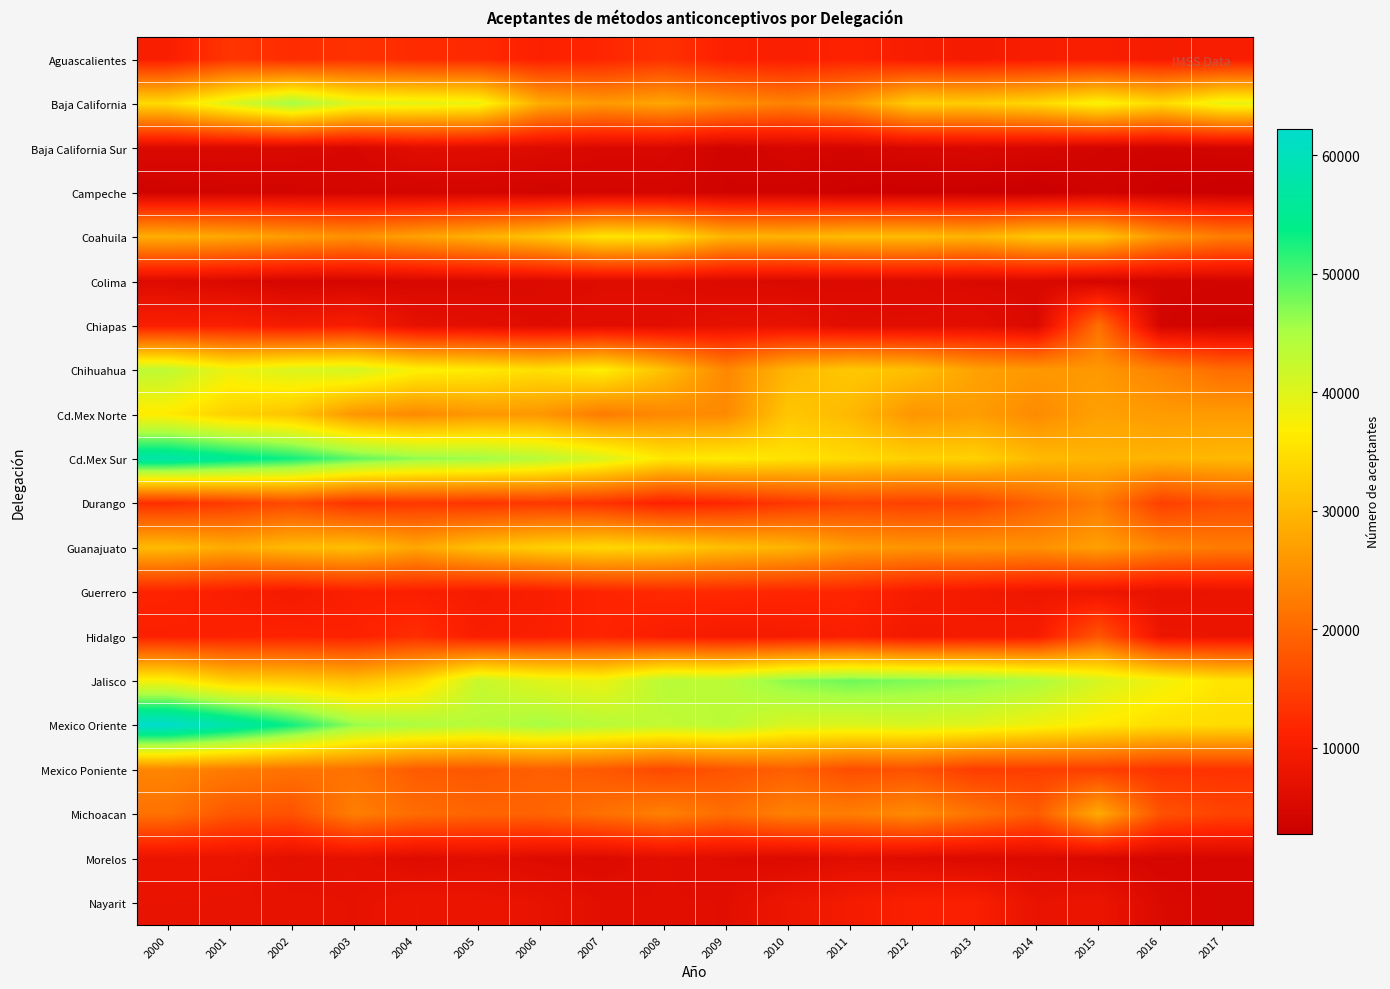

What is the maximum value shown in the chart?

62221